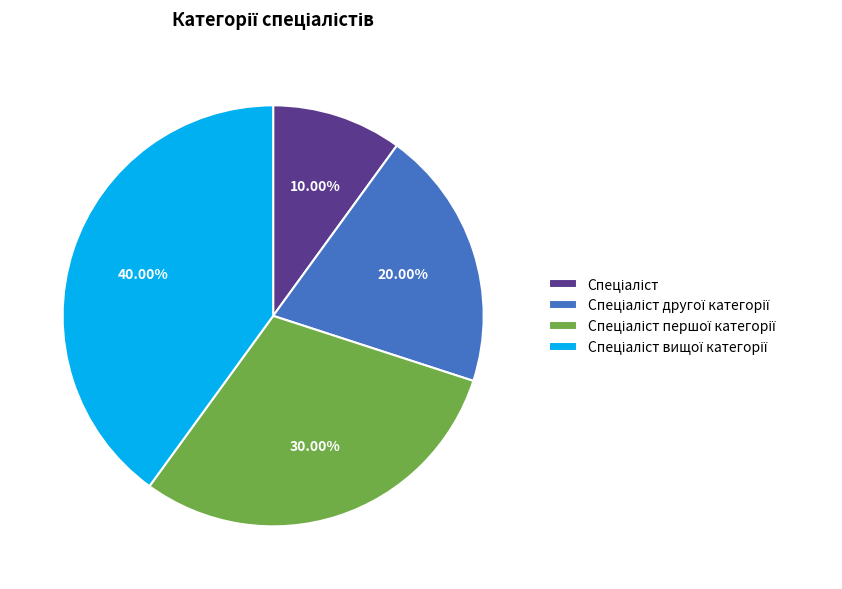

Is there a majority slice in this chart?

No